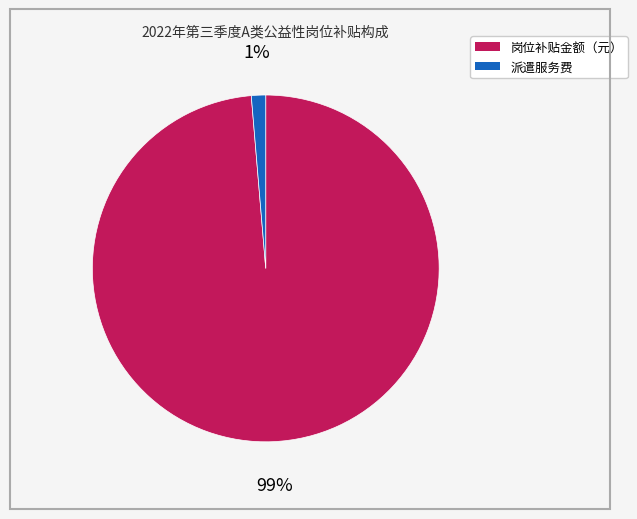

Which has a higher value, 岗位补贴金额（元） or 派遣服务费?

岗位补贴金额（元）